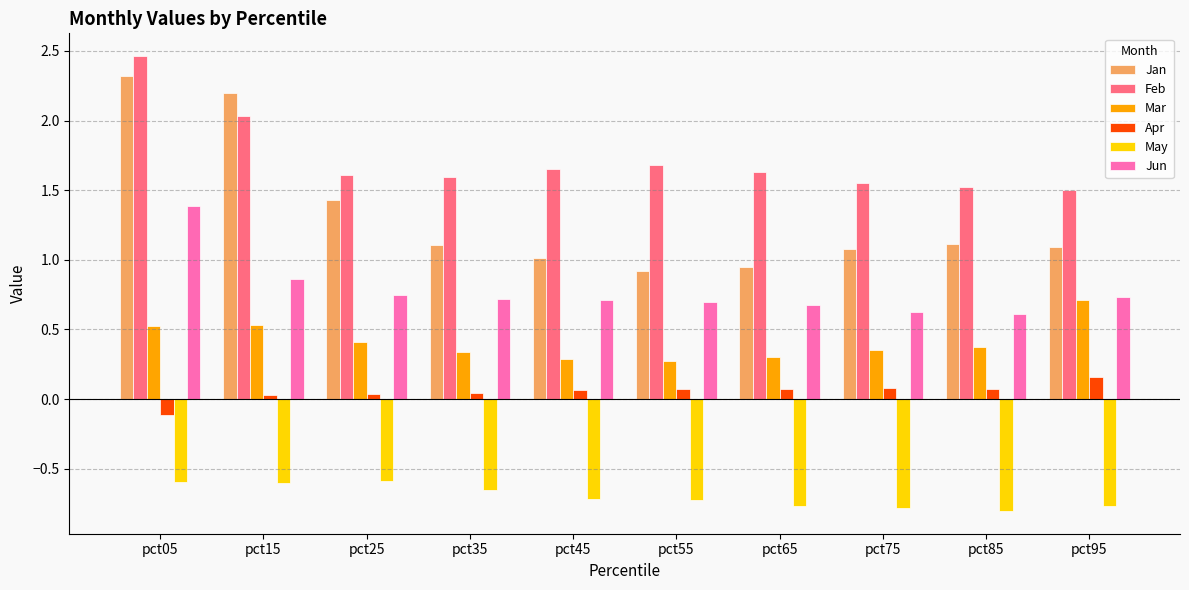

Which category has the highest value across all series?

pct05